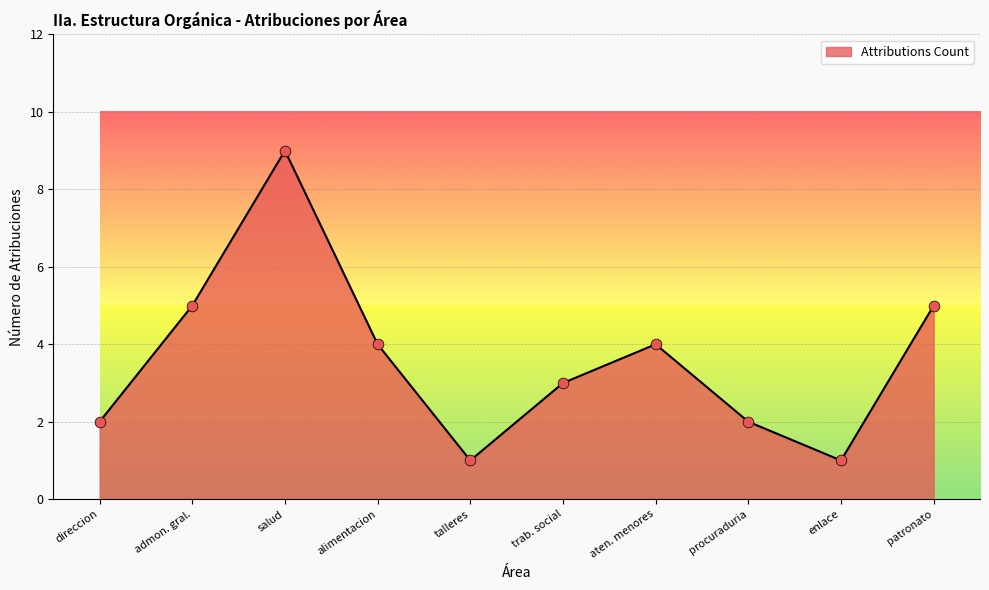

Which has a higher value, admon. gral. or procuraduria?

admon. gral.